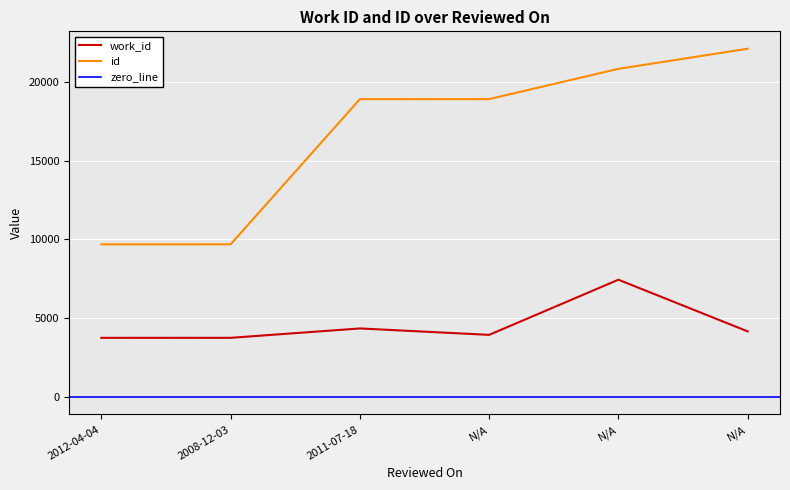

What is the difference between the work_id values at 2008-12-03 and N/A?

409